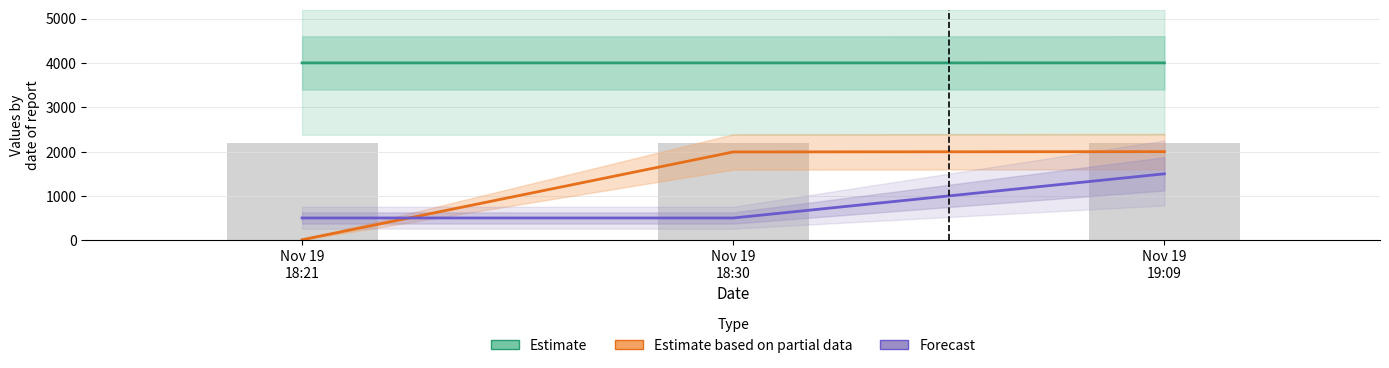

What is the value of the Forecast (Fee) bar at the 1st from the left?

505.0